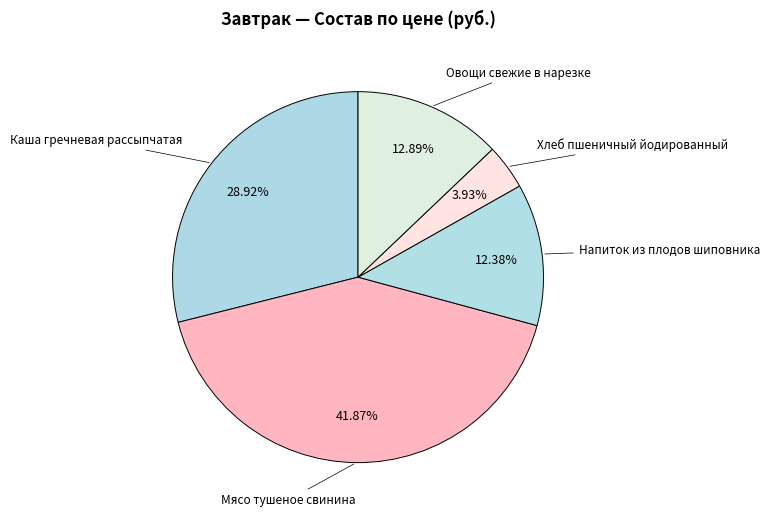

How many segments does this pie chart have?

5